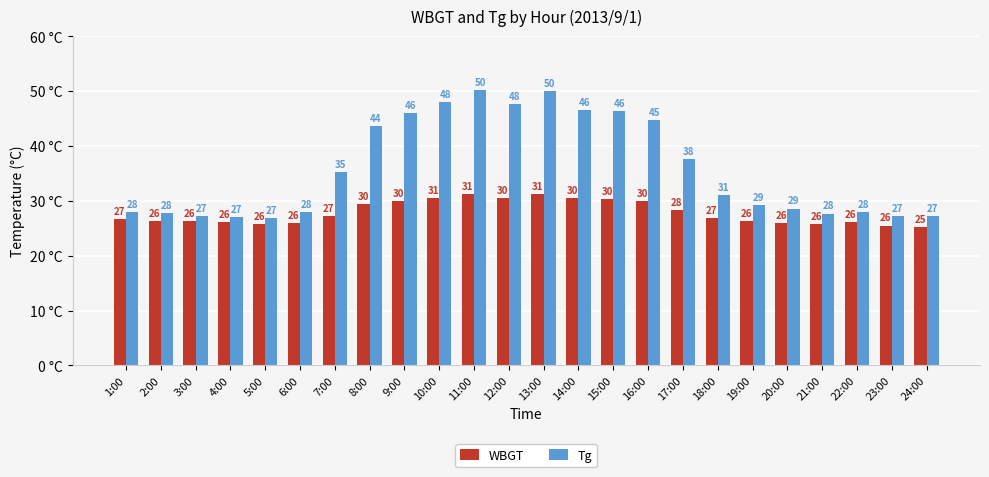

How many data points in Tg are less than 31?

12